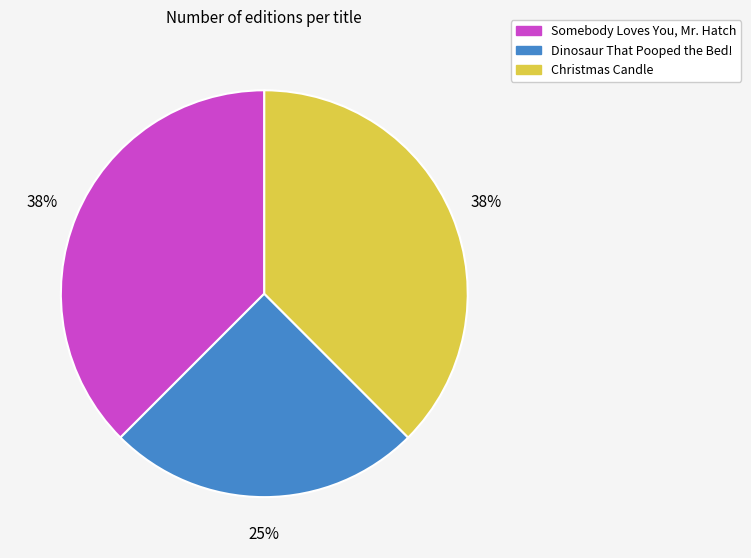

Count the number of slices in the pie.

3